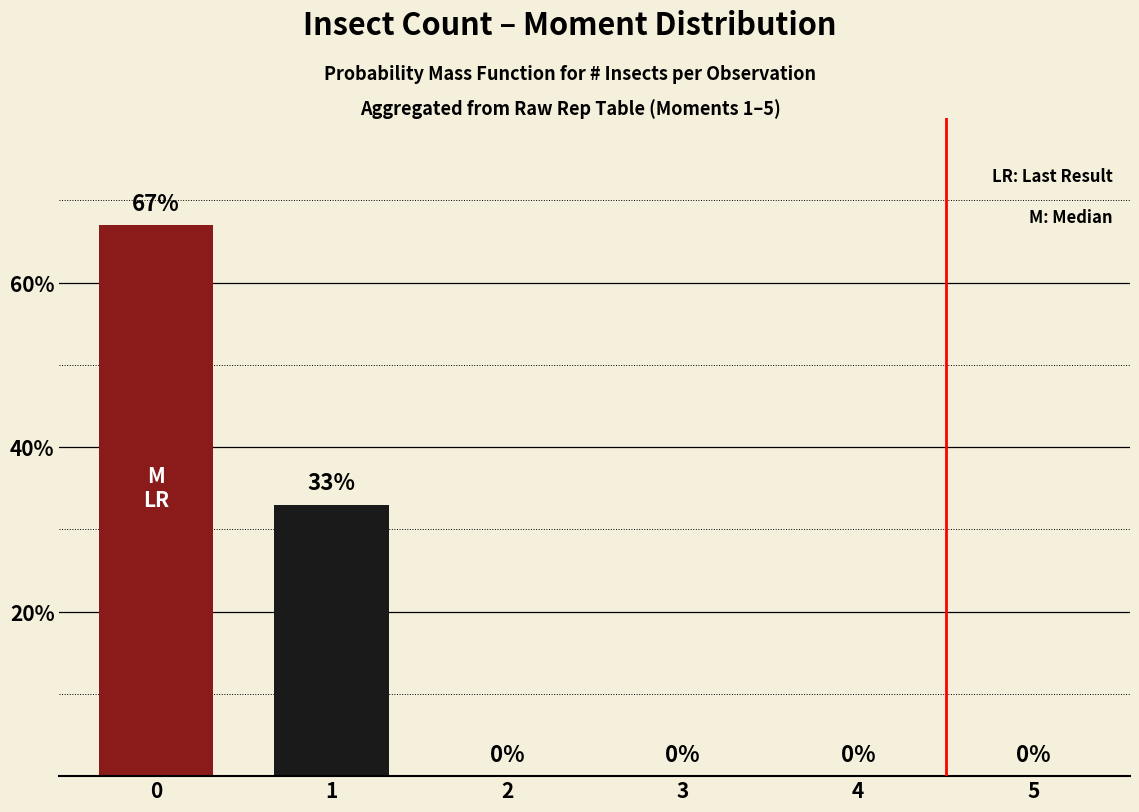

Count the number of values greater than 0.

2